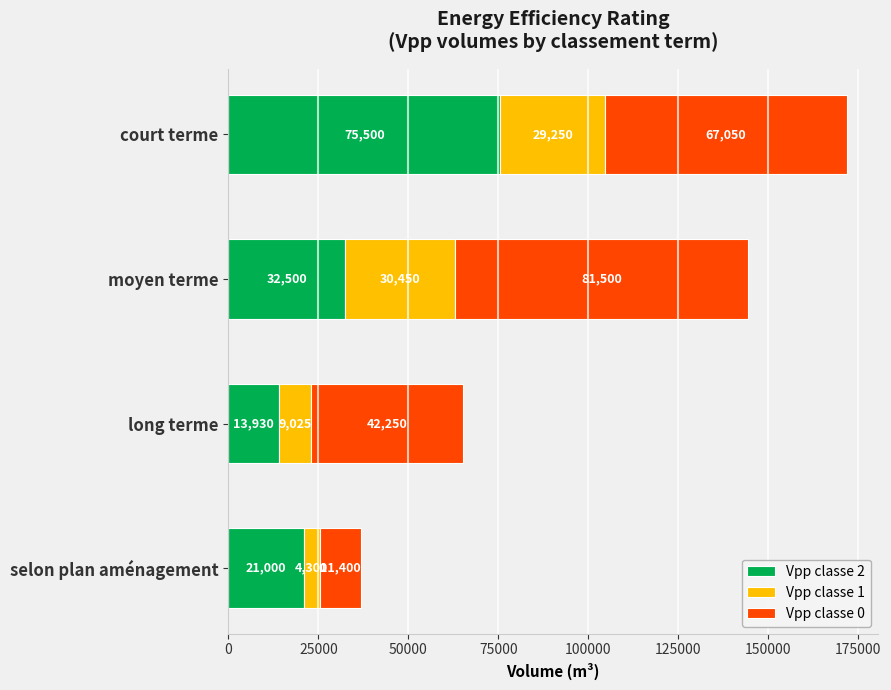

What is the minimum value for Vpp classe 2?

13930